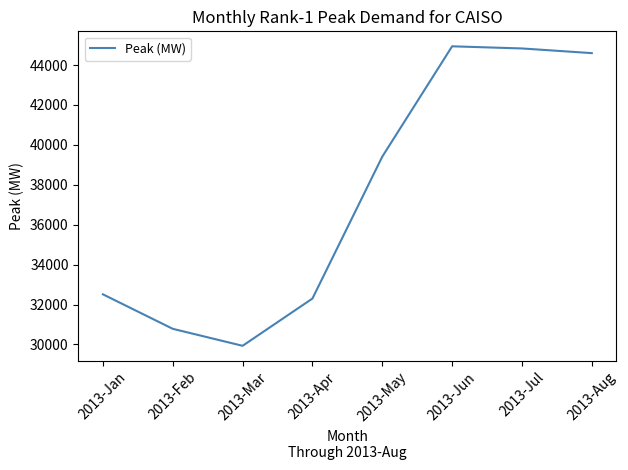

What is the sum of all values?

299303.1